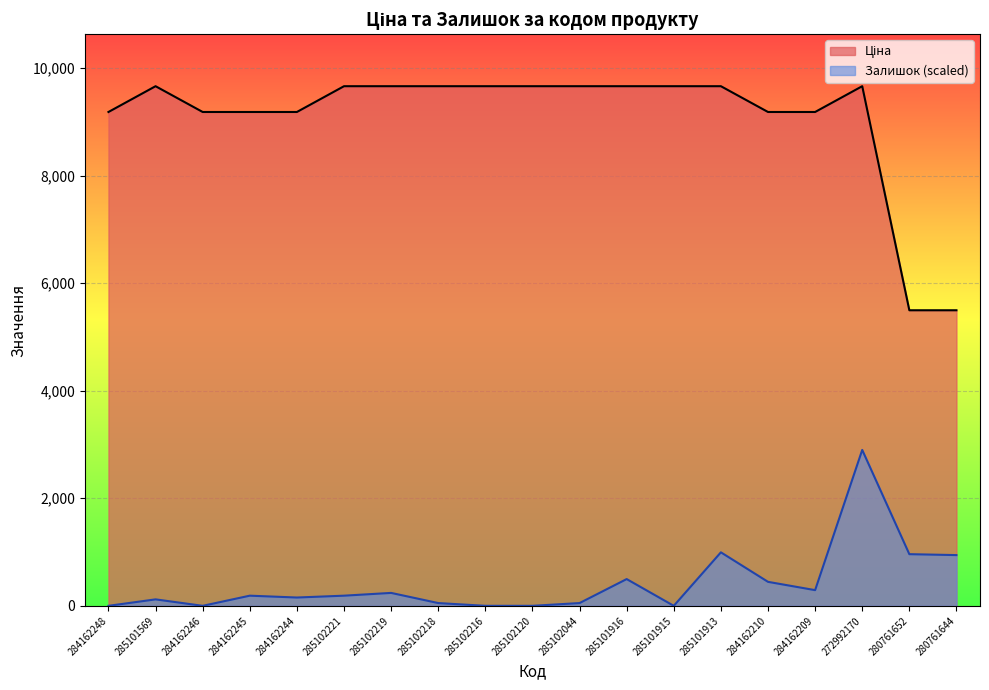

True or false: Ціна and Залишок cross at least once.

False